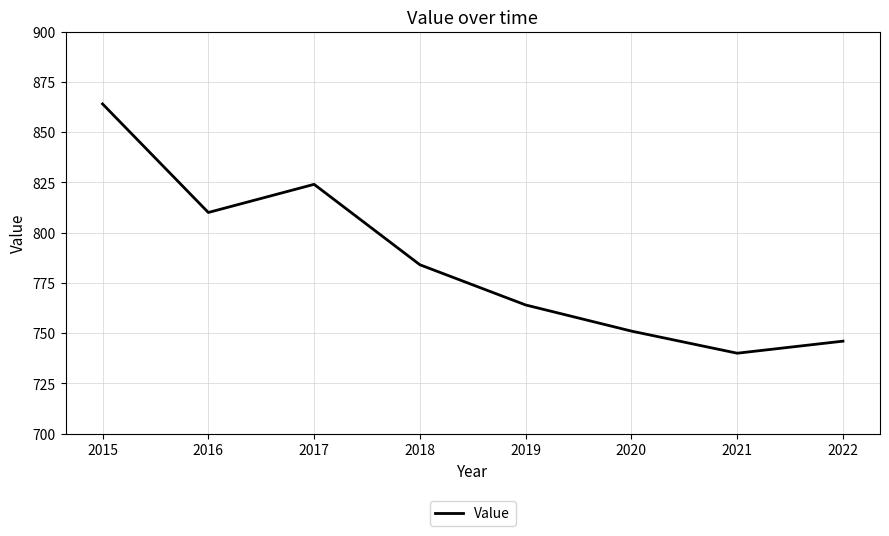

What is the maximum value shown in the chart?

864